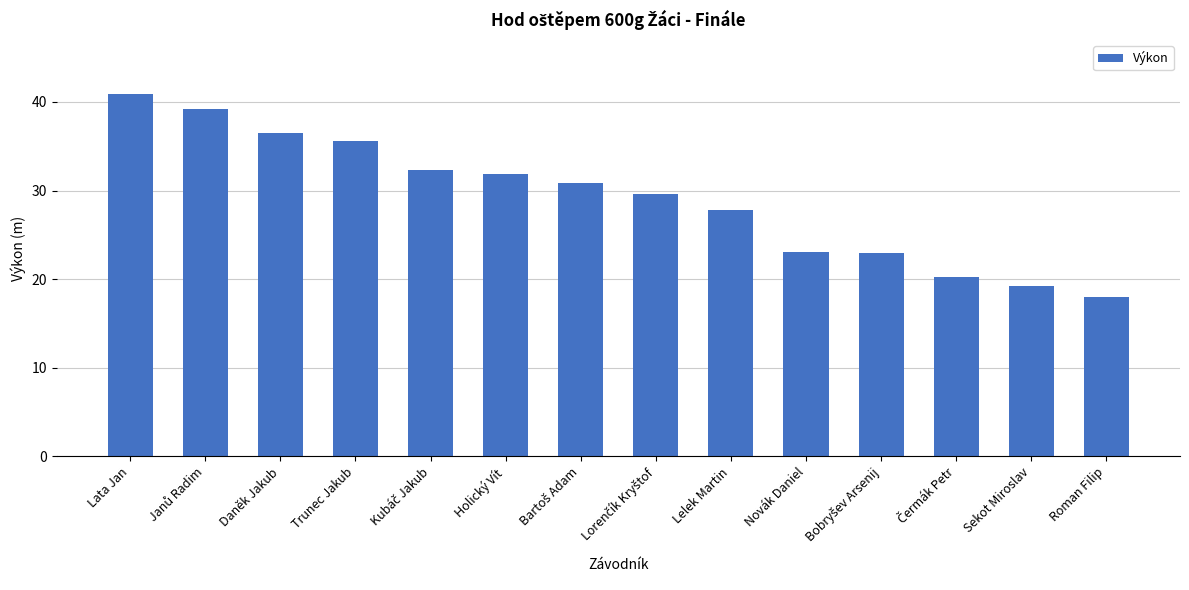

At which category does the chart reach its minimum across all series?

Roman Filip